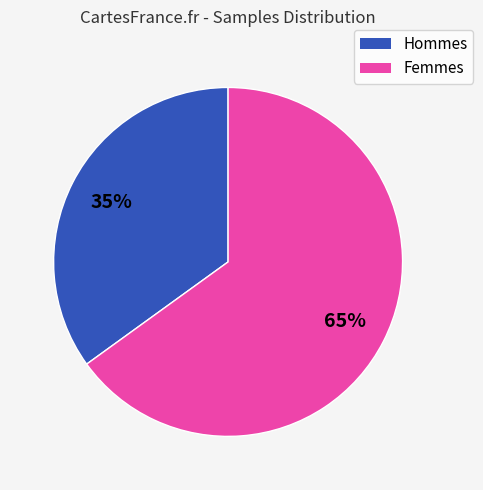

Which category has the smallest portion of the pie?

Hommes